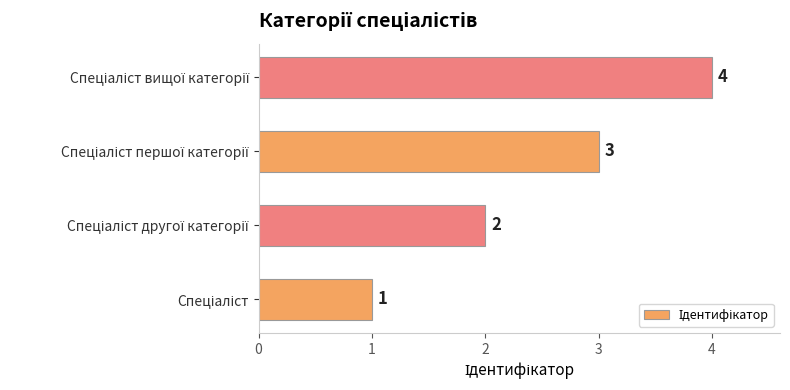

What is the greatest value displayed?

4